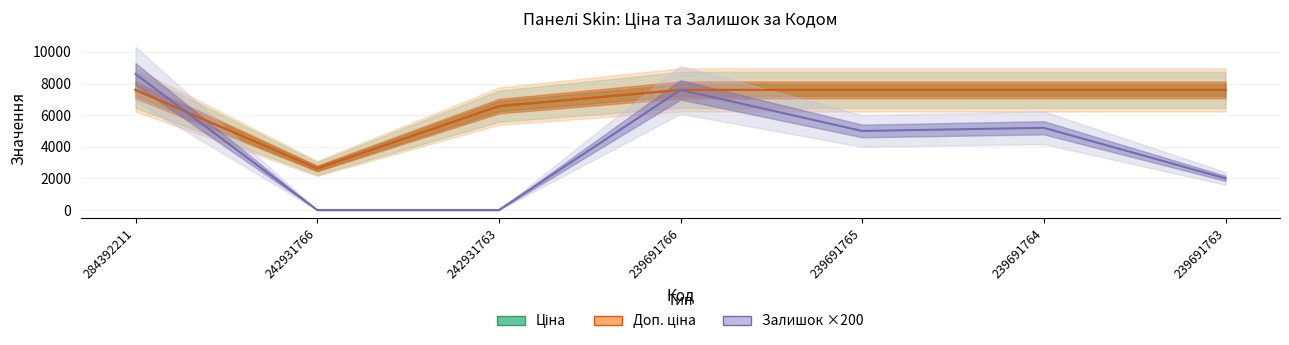

What is the value of the Доп. ціна point at the 1st from the left?

7596.5